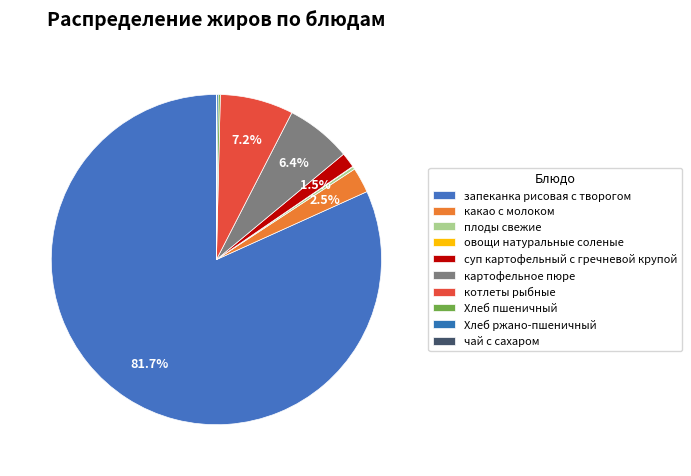

Which slice is the largest?

запеканка рисовая с творогом